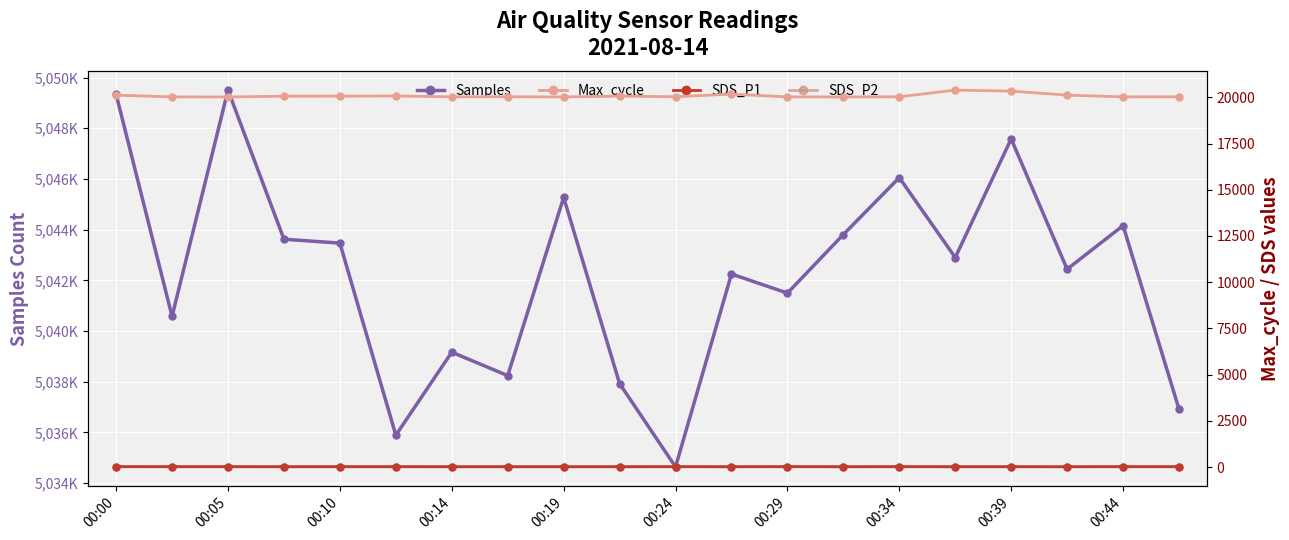

At how many categories does at least one series exceed 552726?

20